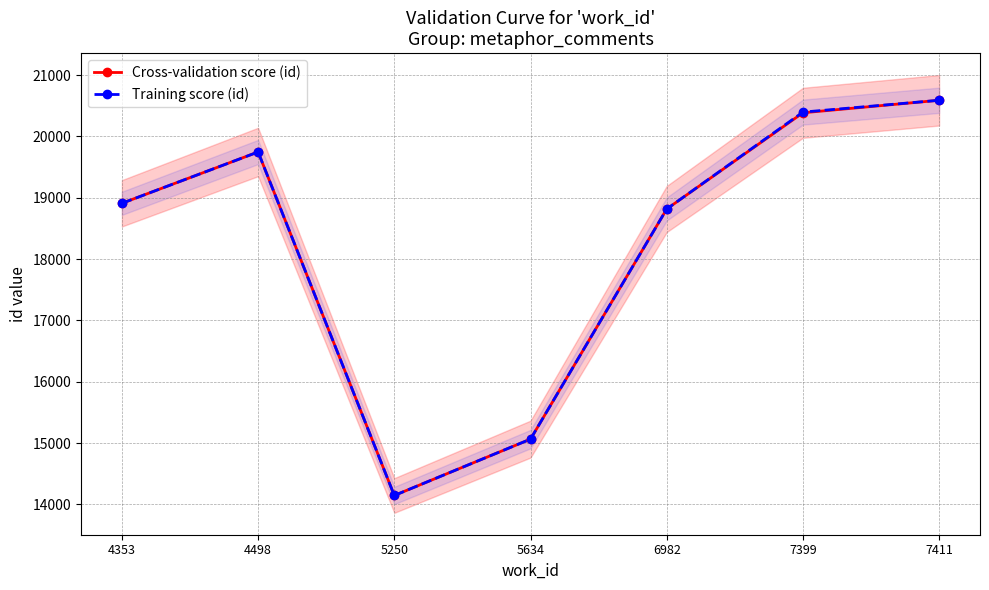

Reading right to left, what are all the values shown in this chart?

Cross-validation score (id): 20589	20385	18816	15064	14145	19746	18909
Training score (id): 20589	20396	18816	15064	14145	19746	18909